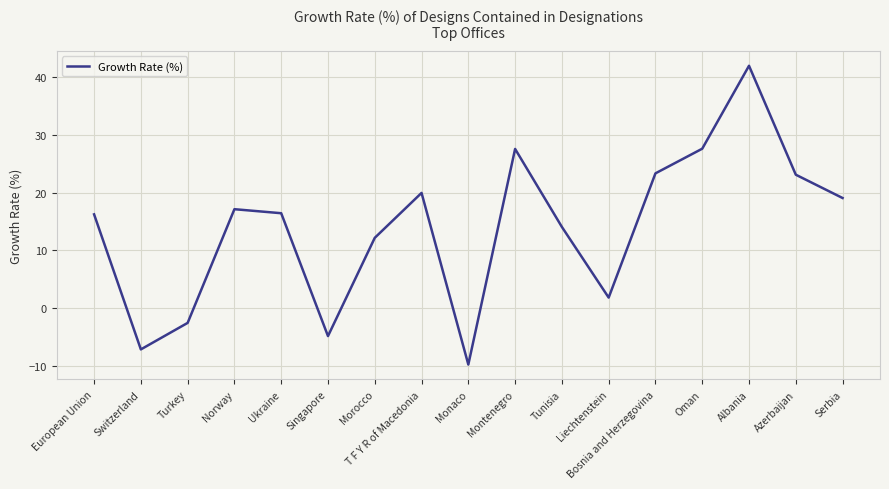

What is the difference between the values at Tunisia and Monaco?

23.8